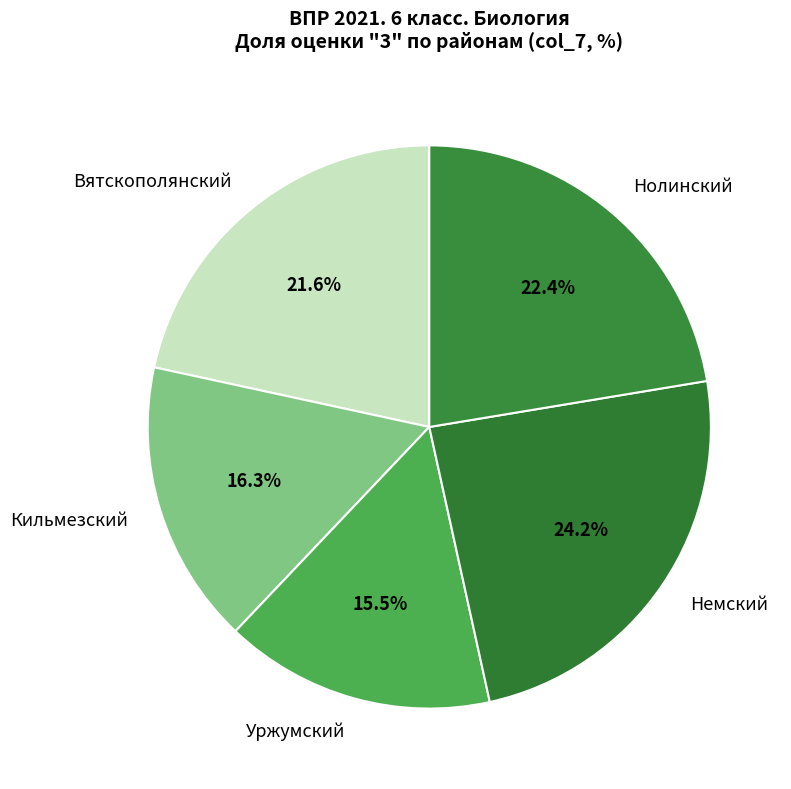

What is the ratio of the value at Нолинский to the value at Кильмезский?

1.4